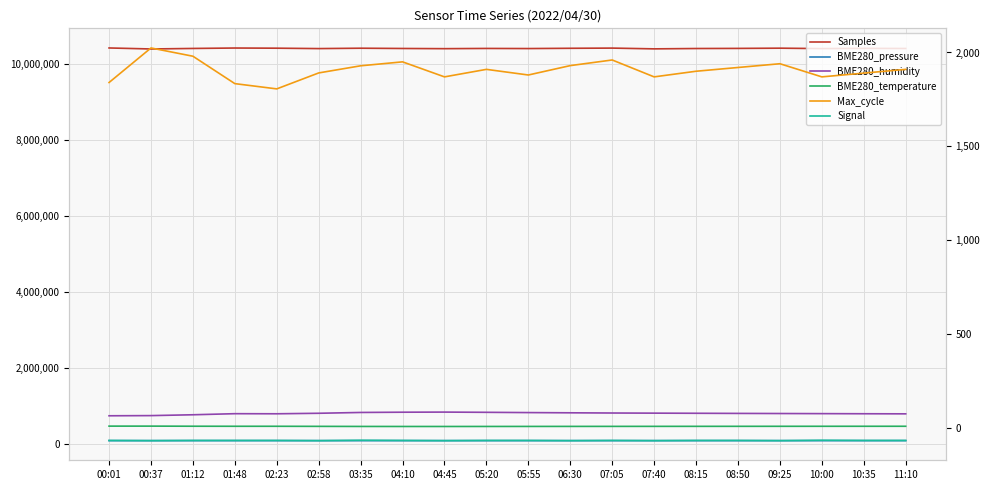

True or false: Signal has more than 0 interior local peaks.

True